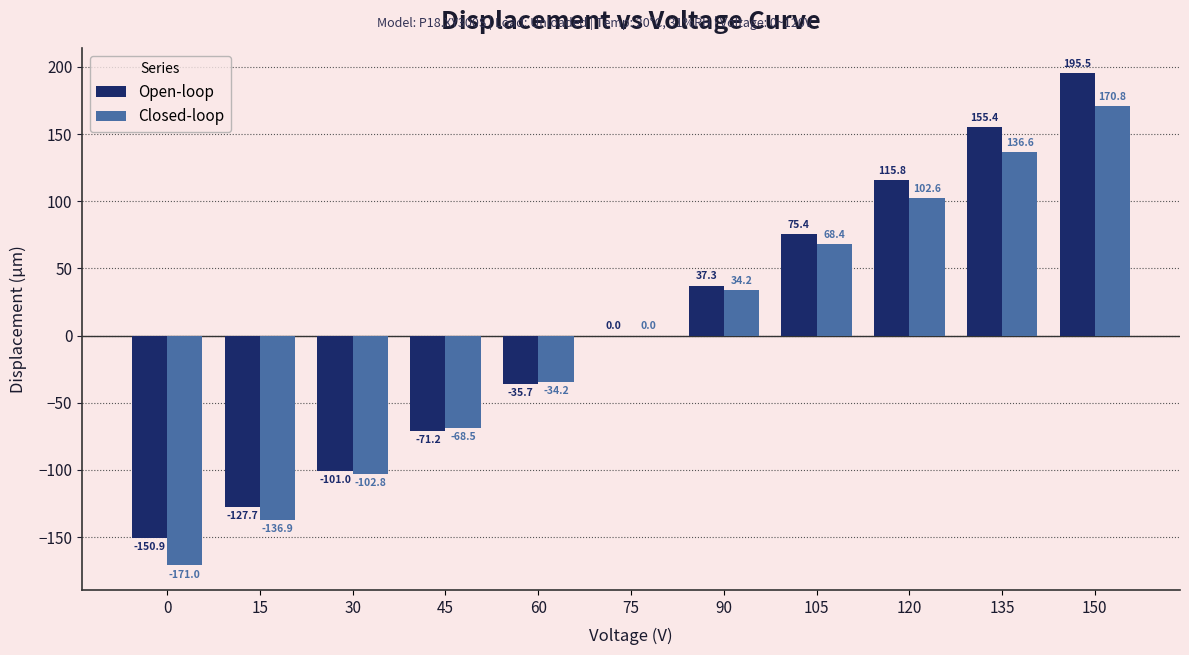

Count the number of data series in this chart.

2